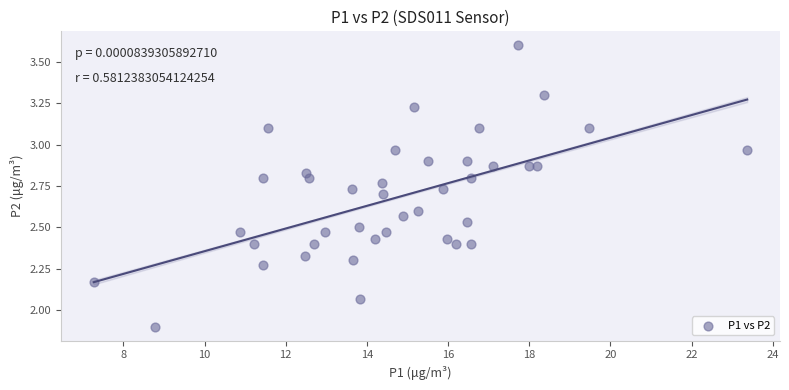

What is the range of Y values (max minus min)?

1.7